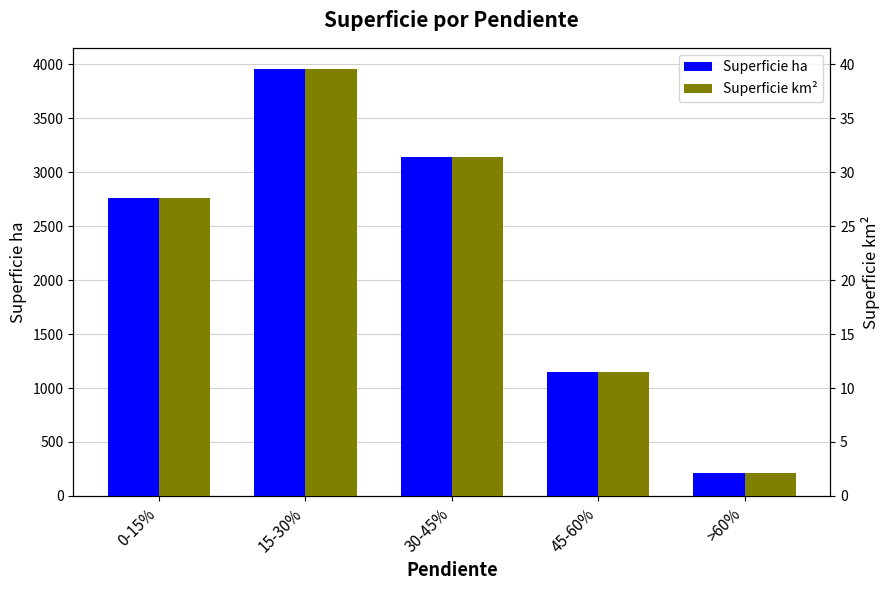

Are the bars grouped side by side (vs. stacked)?

Yes